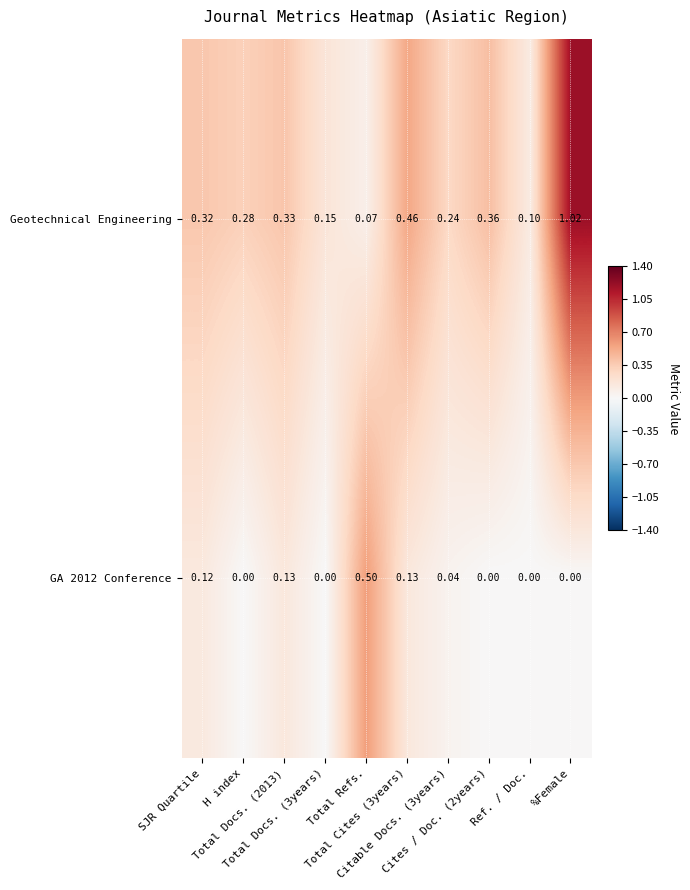

Which series has the largest total across all categories?

Geotechnical Engineering